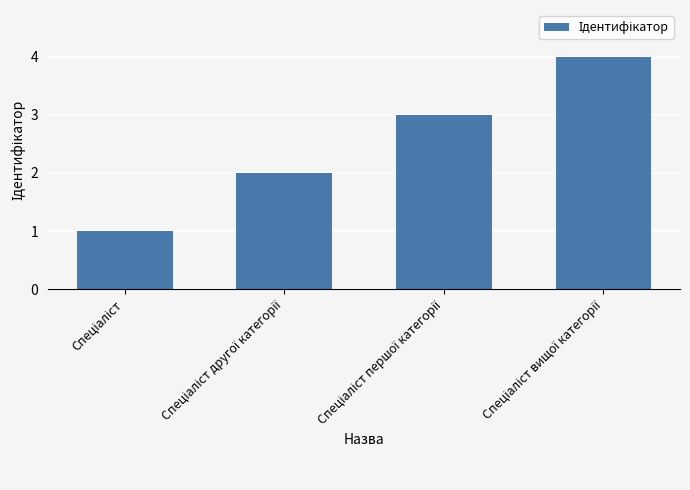

What is the sum of all values?

10